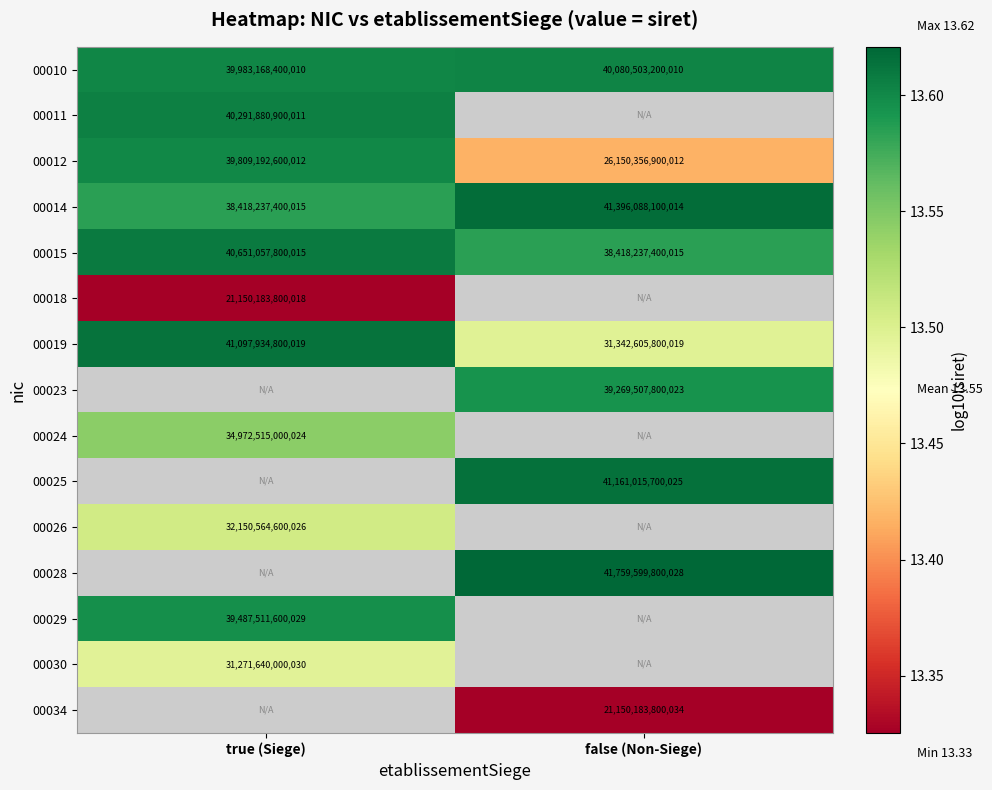

Rank the categories by 00010 value from highest to lowest.

false (Non-Siege), true (Siege)